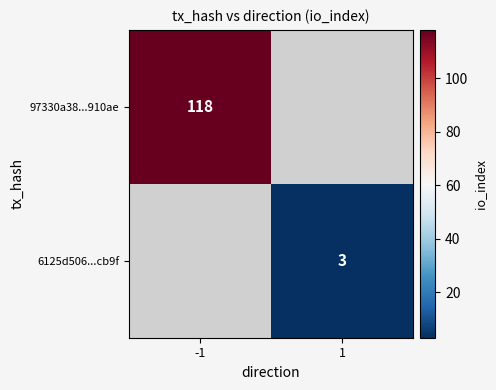

The 97330a38...910ae series shows 118 at -1. True or false?

True